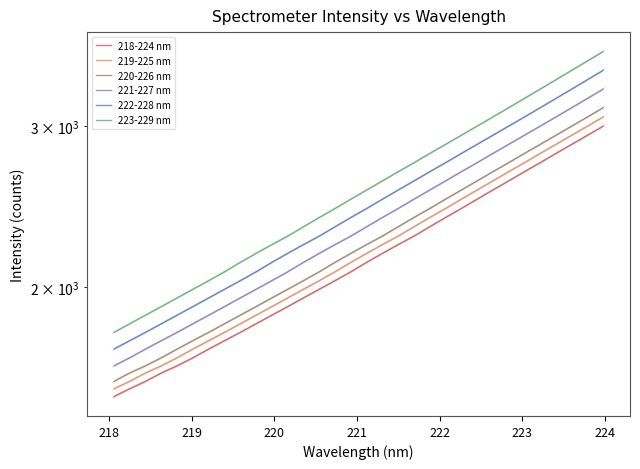

What are all the series names shown in the legend?

218-224 nm, 219-225 nm, 220-226 nm, 221-227 nm, 222-228 nm, 223-229 nm